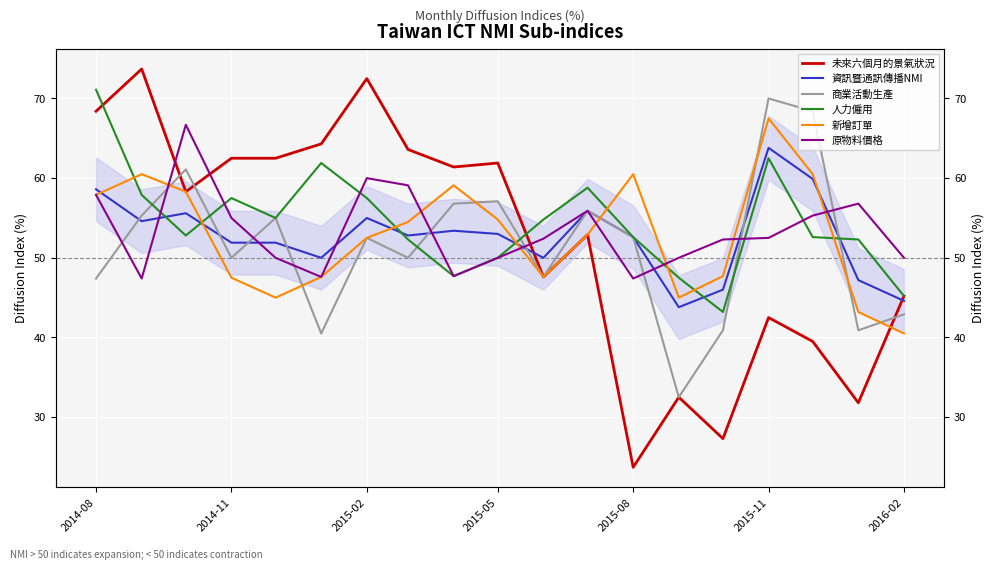

Reading left to right, extract all data points from this chart.

未來六個月的景氣狀況: 68.4	73.7	58.3	62.5	62.5	64.3	72.5	63.6	61.4	61.9	47.6	52.9	23.7	32.5	27.3	42.5	39.5	31.8	45.2
資訊暨通訊傳播NMI: 58.6	54.6	55.6	51.9	51.9	50.0	55.0	52.8	53.4	53.0	50.0	55.9	52.6	43.8	46.0	63.8	59.9	47.2	44.6
商業活動生產: 47.4	55.3	61.1	50.0	55.0	40.5	52.5	50.0	56.8	57.1	47.6	55.9	52.6	32.5	40.9	70.0	68.4	40.9	42.9
人力僱用: 71.1	57.9	52.8	57.5	55.0	61.9	57.5	52.3	47.7	50.0	54.8	58.8	52.6	47.5	43.2	62.5	52.6	52.3	45.2
新增訂單: 57.9	60.5	58.3	47.5	45.0	47.6	52.5	54.5	59.1	54.8	47.6	52.9	60.5	45.0	47.7	67.5	60.5	43.2	40.5
原物料價格: 57.9	47.4	66.7	55.0	50.0	47.6	60.0	59.1	47.7	50.0	52.4	55.9	47.4	50.0	52.3	52.5	55.3	56.8	50.0